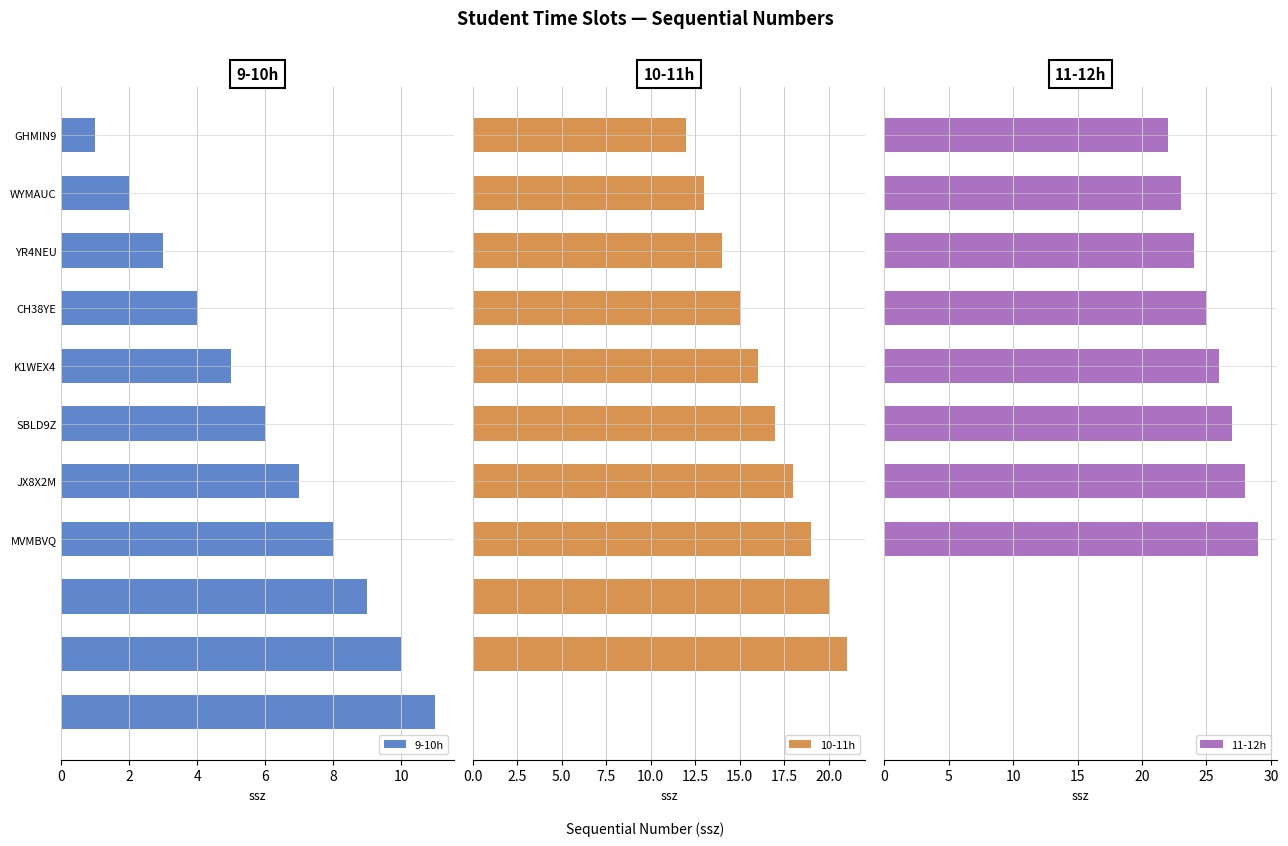

Which series changed the most between CVLA4T and QLCKTW?

11-12h